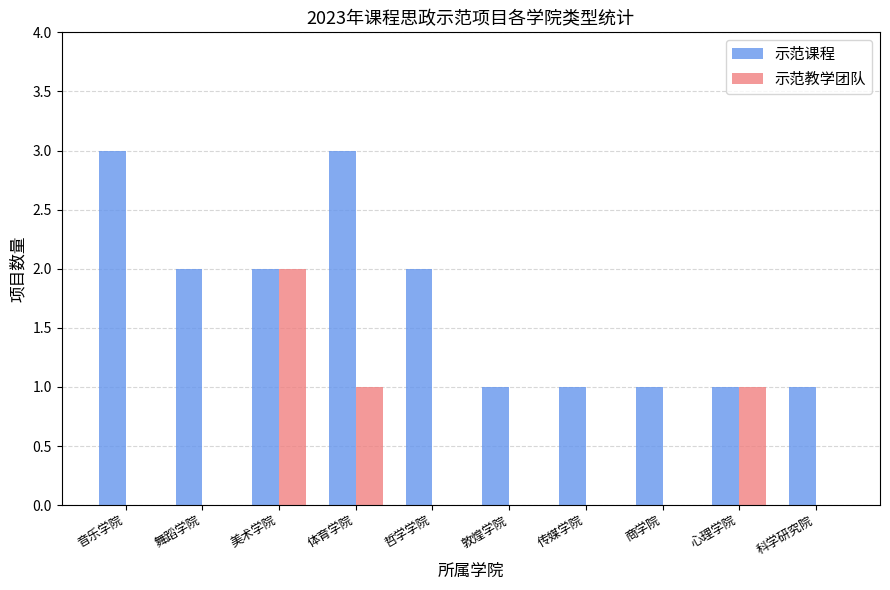

Which category has the highest value in the 示范教学团队 series?

美术学院